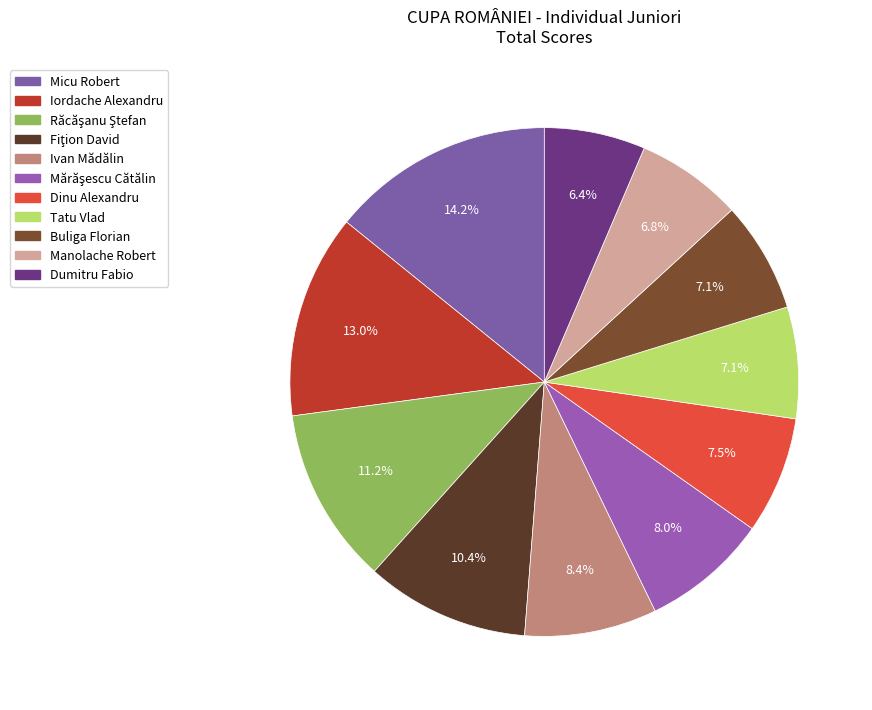

Count the number of slices in the pie.

11